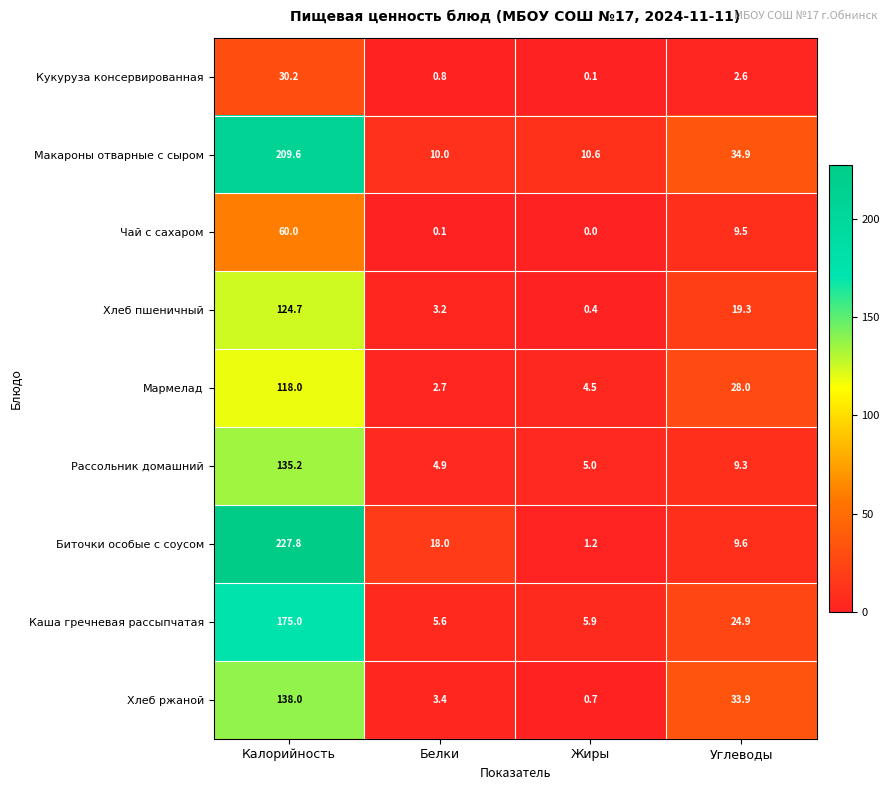

What is the difference between the second highest and minimum values in the Каша гречневая рассыпчатая series?

19.3